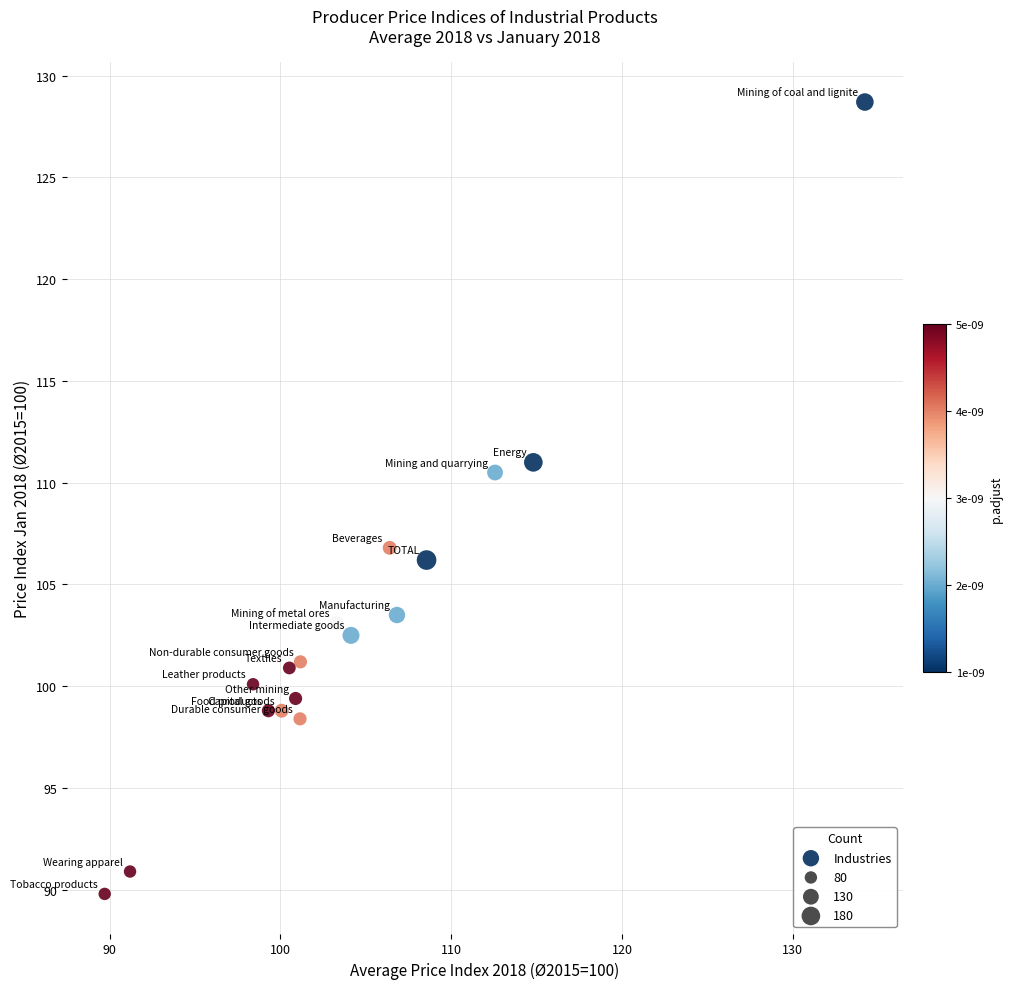

What is the range of X values (max minus min)?

44.5